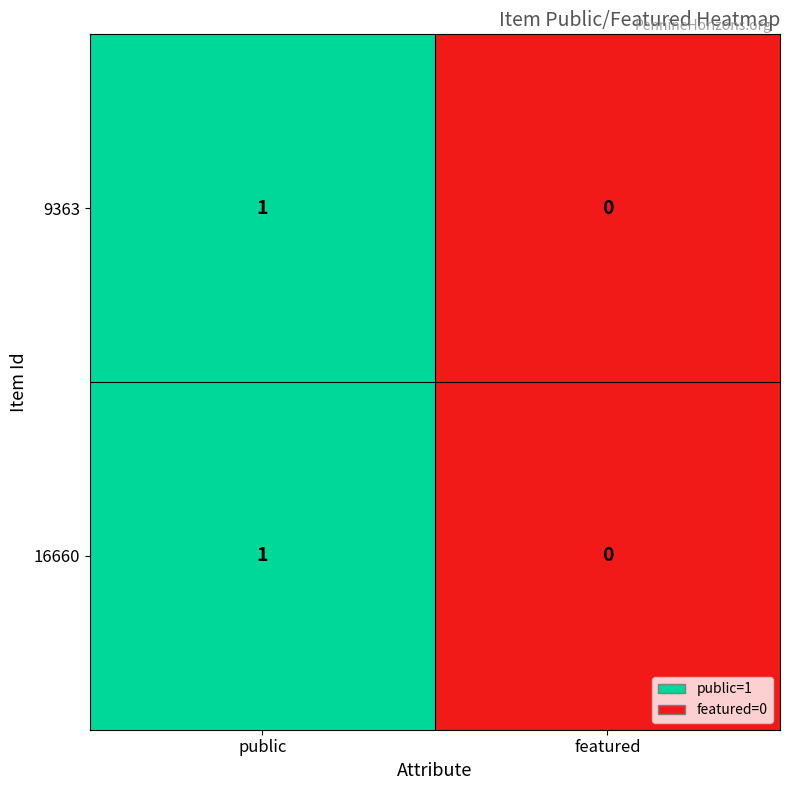

Reading right to left, transcribe all the data shown in this chart.

9363: featured=0	public=1
16660: featured=0	public=1